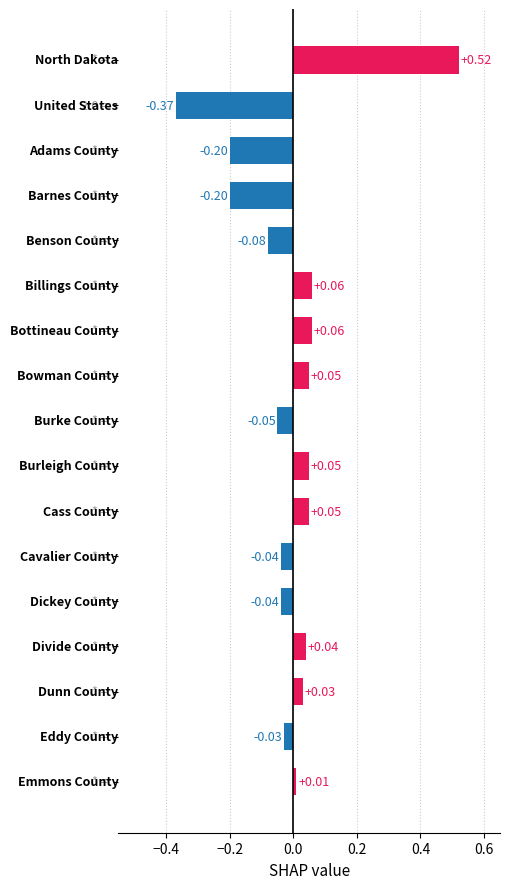

What is the difference between the second highest and minimum values?

0.4